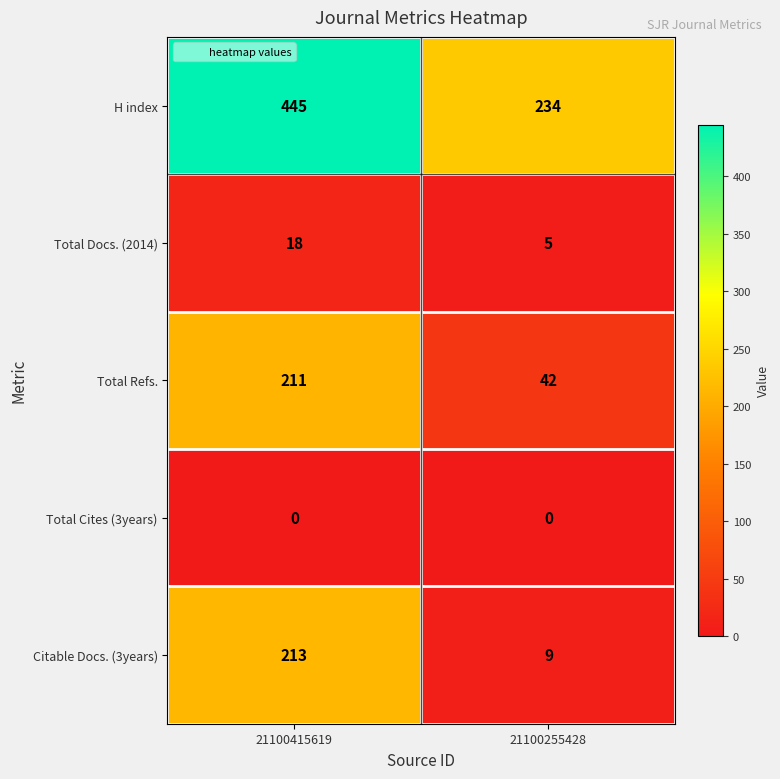

Which series has the largest range (max minus min)?

H index